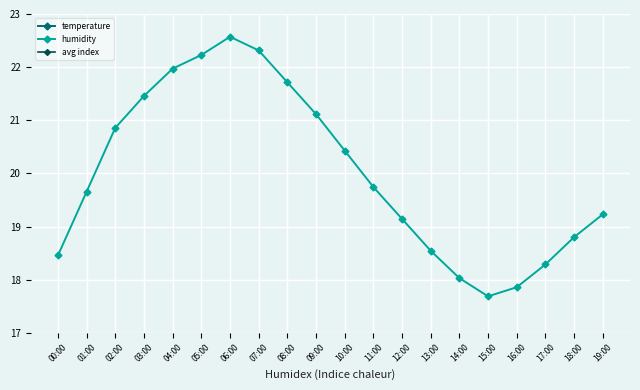

Which series has the largest range (max minus min)?

temperature